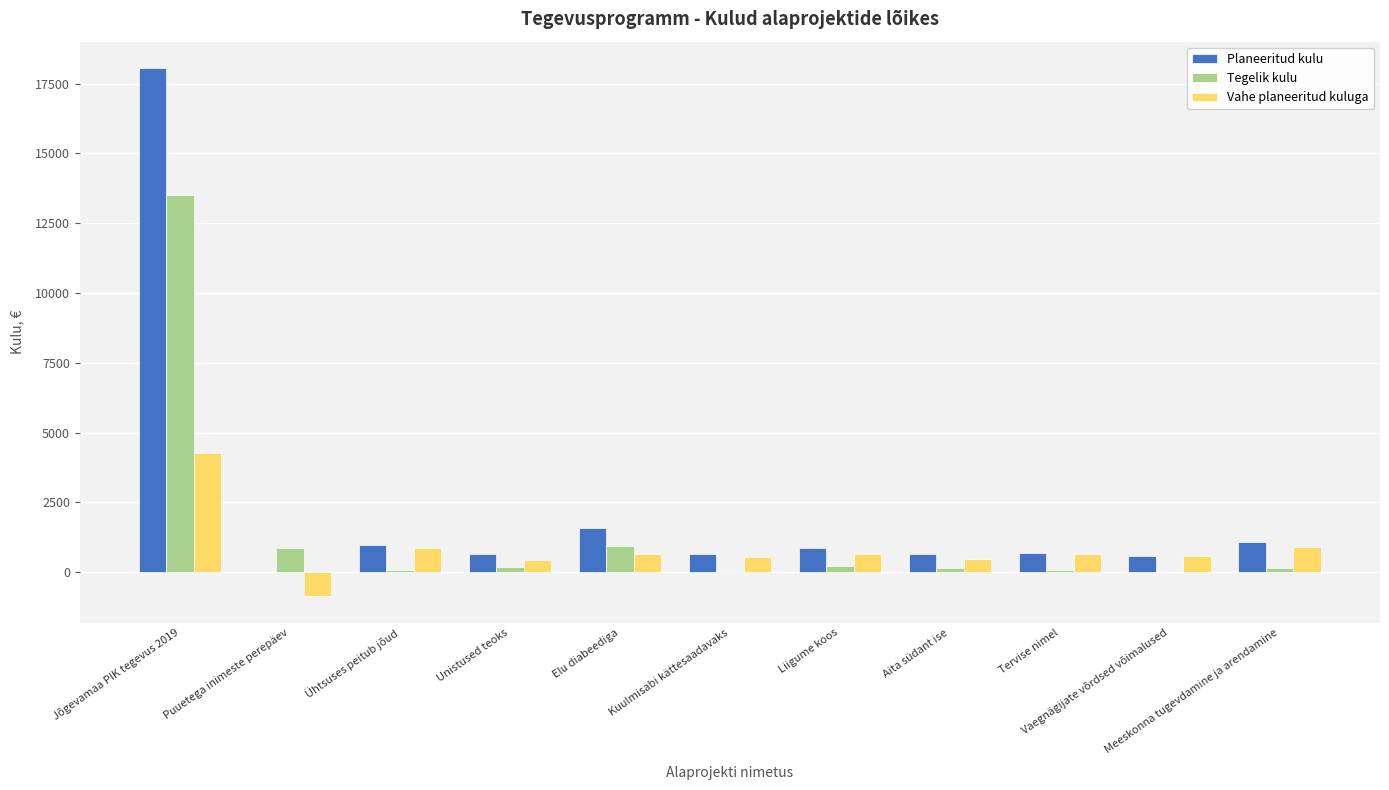

What is the greatest value displayed?

18055.0